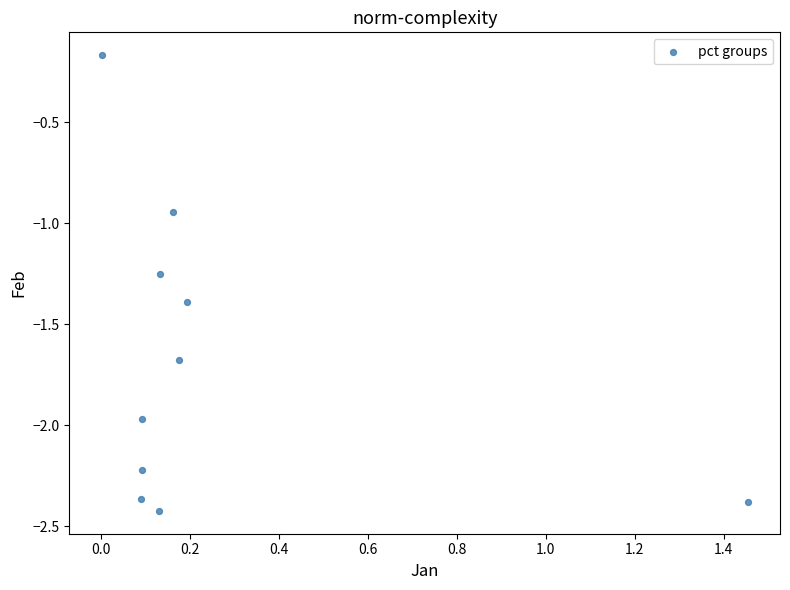

What is the range of Y values (max minus min)?

2.3